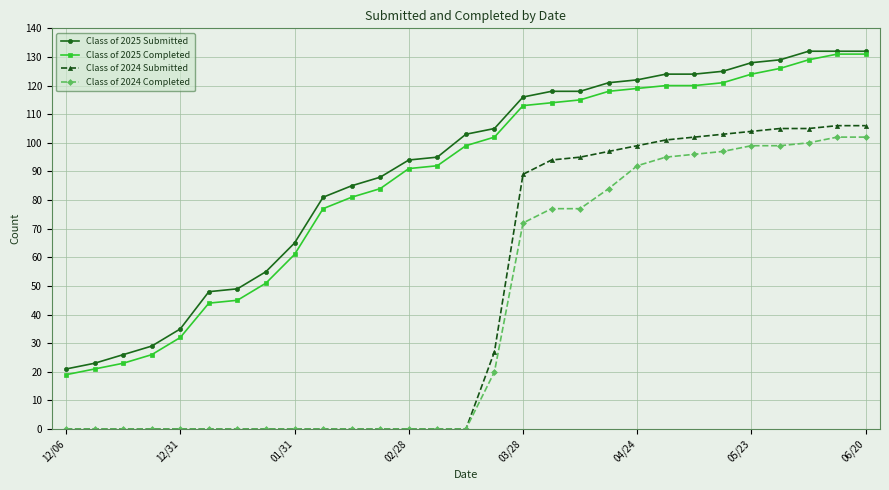

How many distinct data groups are displayed?

4